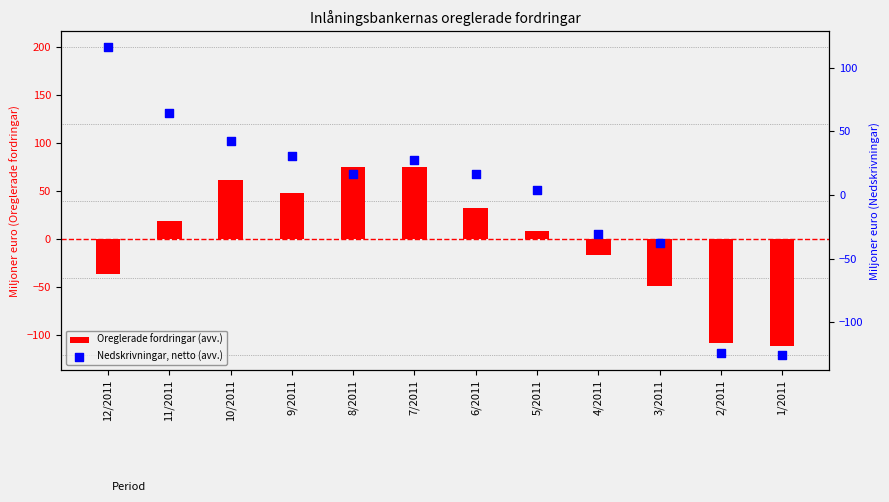

What is the total value across all series at 10/2011?

103.9